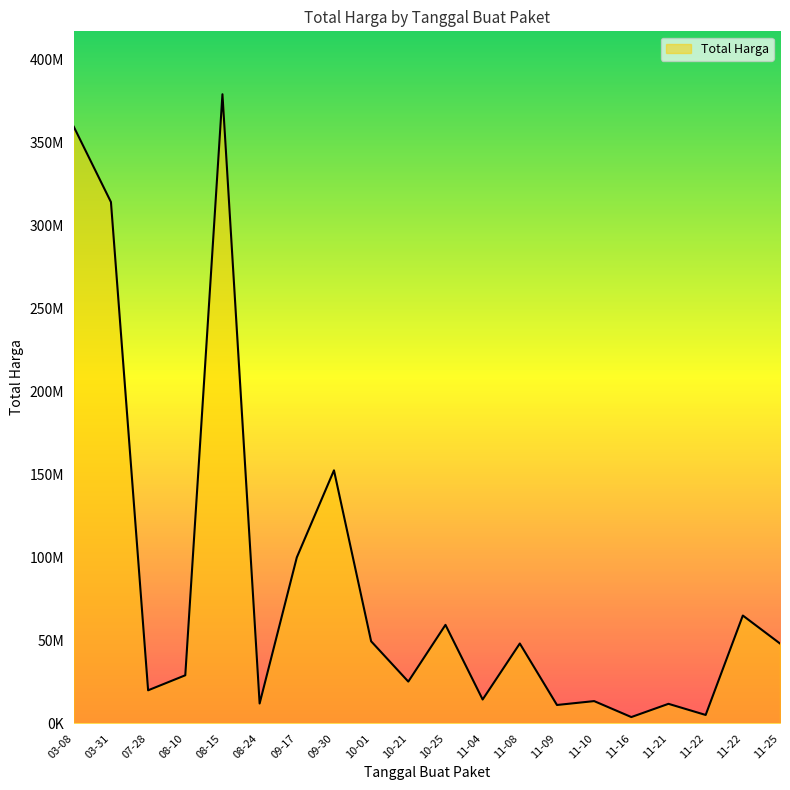

What is the value of the 17th point from the left?

11100000